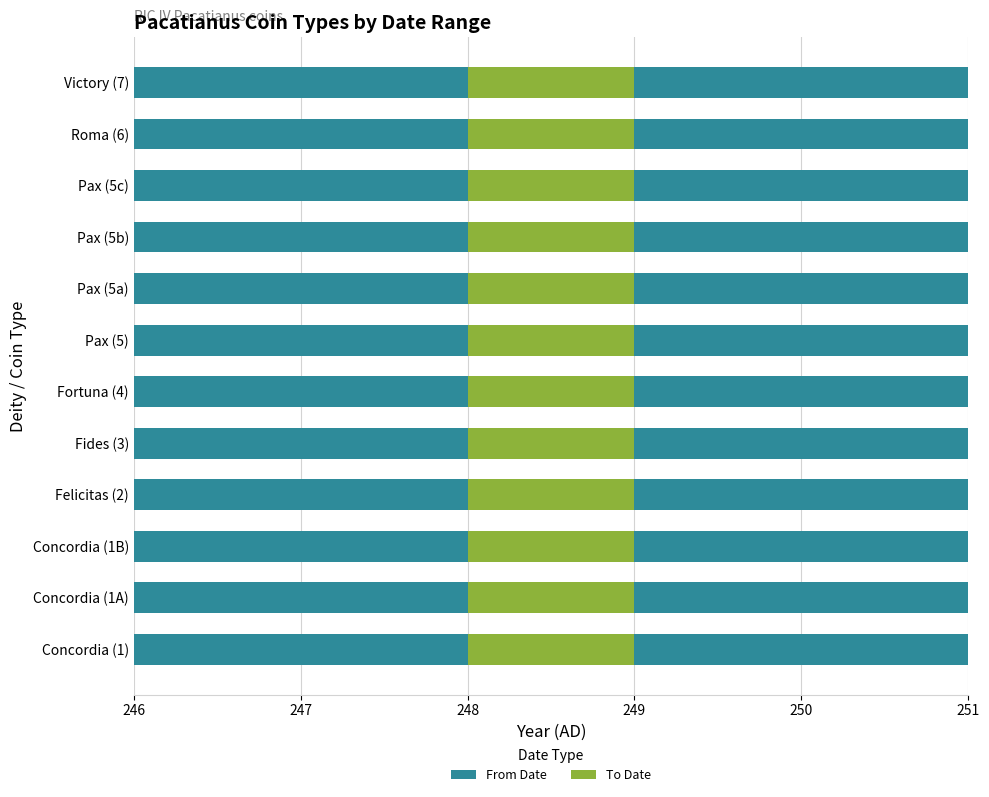

Which series has the largest total across all categories?

To Date